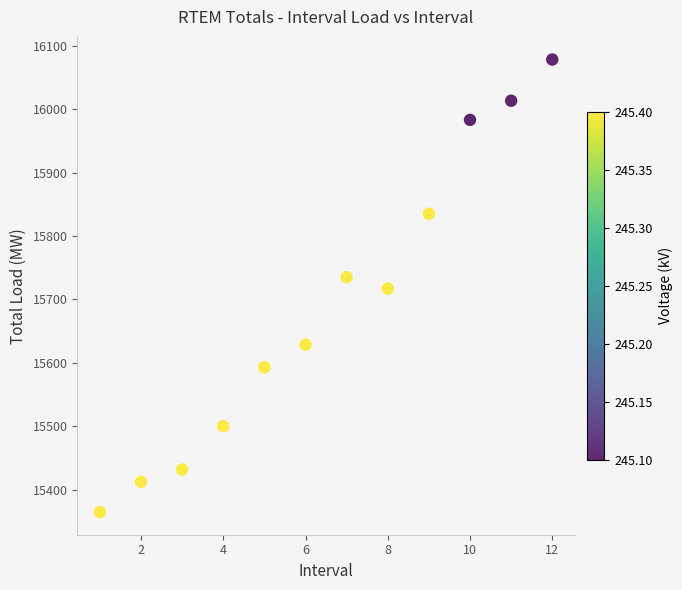

What is the range of X values (max minus min)?

11.0